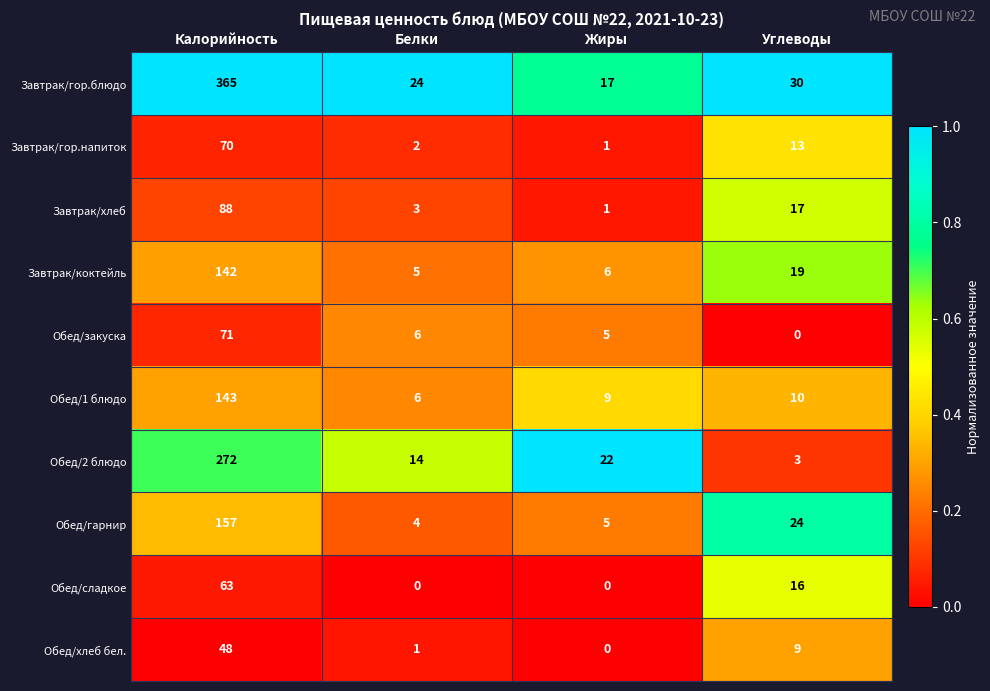

What is the average value of the Обед/гарнир series?

48